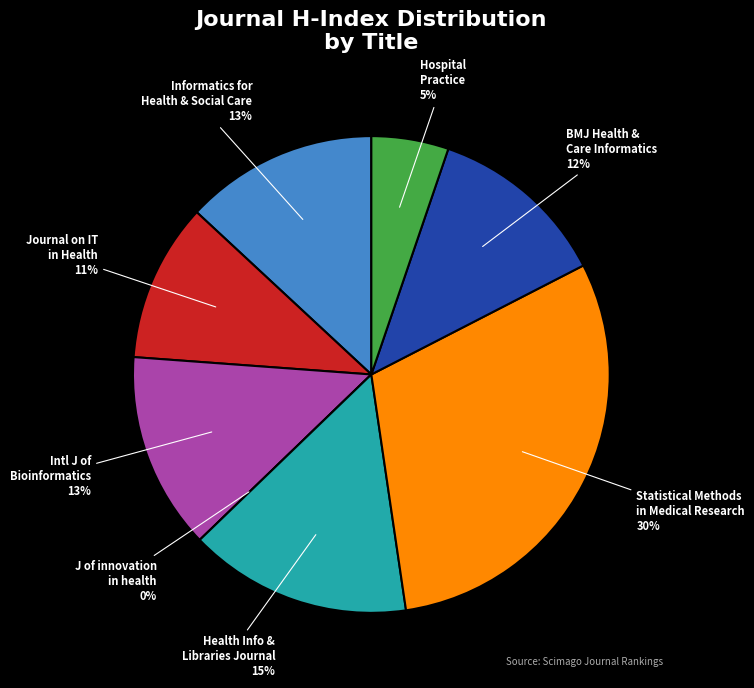

What is the smallest slice in the pie chart?

Journal of innovation in health informatics